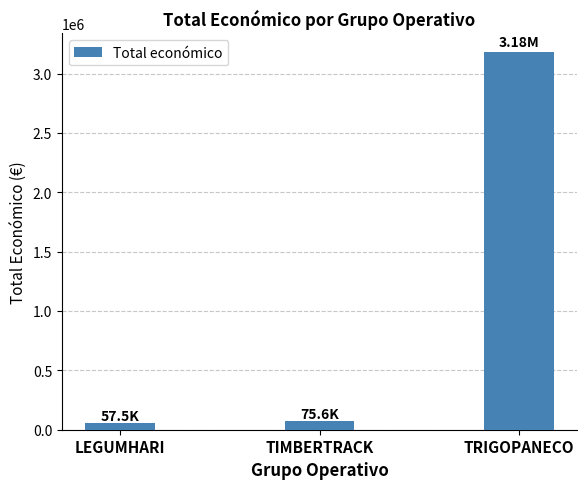

How many bars are there in total?

3